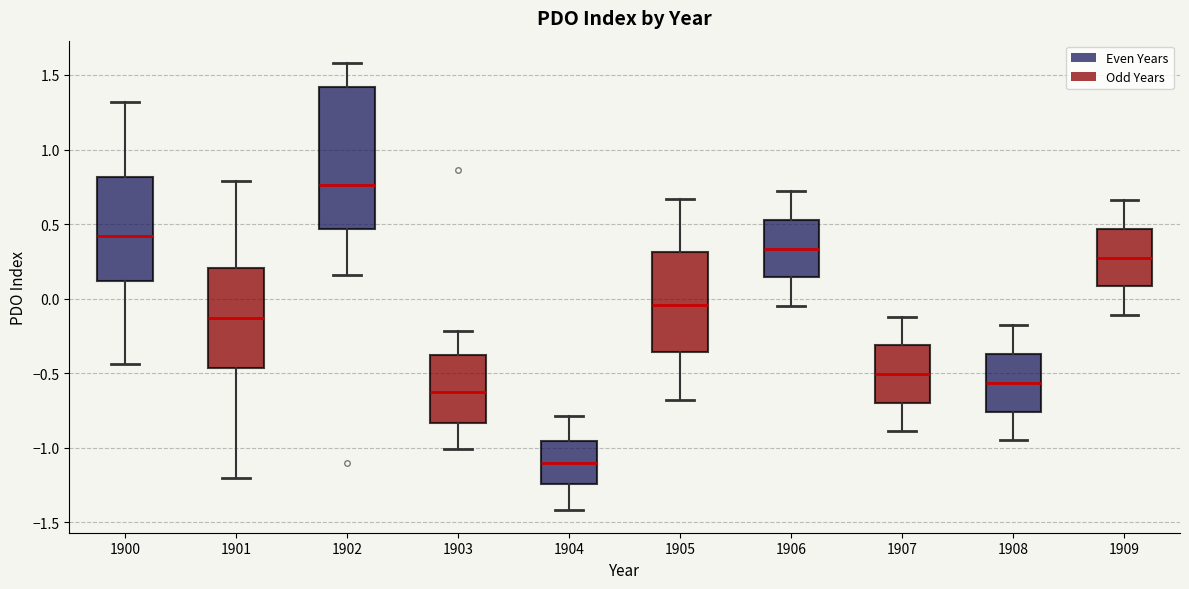

Reading left to right, read every box against the y-axis: the position of its median line, the range the box covers, and the ends of its whiskers. The values are not printed on the chart, so give them approximately, as read against the axis.

1900: median 0.40, box 0.10 to 0.80, whiskers -0.45 to 1.30
1901: median -0.15, box -0.45 to 0.20, whiskers -1.20 to 0.80
1902: median 0.75, box 0.45 to 1.40, whiskers 0.15 to 1.60
1903: median -0.60, box -0.85 to -0.35, whiskers -1.00 to -0.20
1904: median -1.10, box -1.25 to -0.95, whiskers -1.40 to -0.80
1905: median -0.05, box -0.35 to 0.30, whiskers -0.70 to 0.65
1906: median 0.35, box 0.15 to 0.55, whiskers -0.05 to 0.70
1907: median -0.50, box -0.70 to -0.30, whiskers -0.90 to -0.10
1908: median -0.55, box -0.75 to -0.35, whiskers -0.95 to -0.20
1909: median 0.30, box 0.10 to 0.45, whiskers -0.10 to 0.65